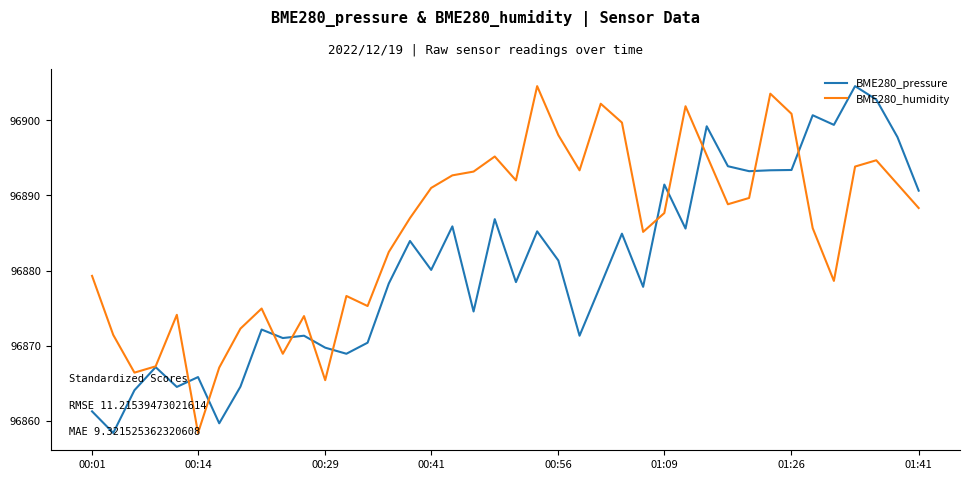

What is the minimum value shown in the chart?

96858.4